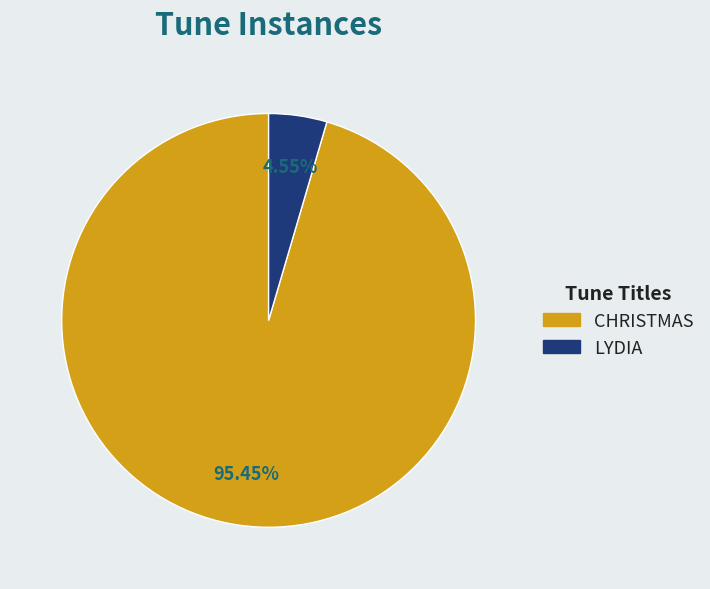

How many segments does this pie chart have?

2